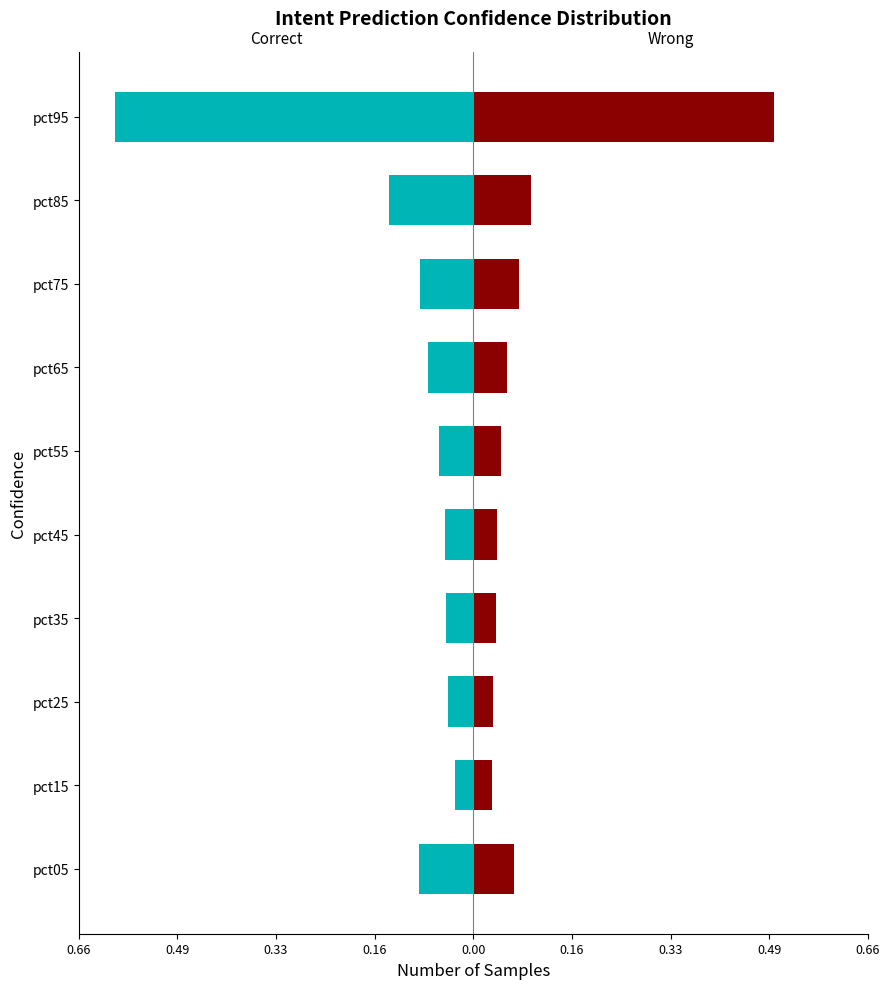

Between pct65 and pct95, which series saw the biggest shift?

Correct